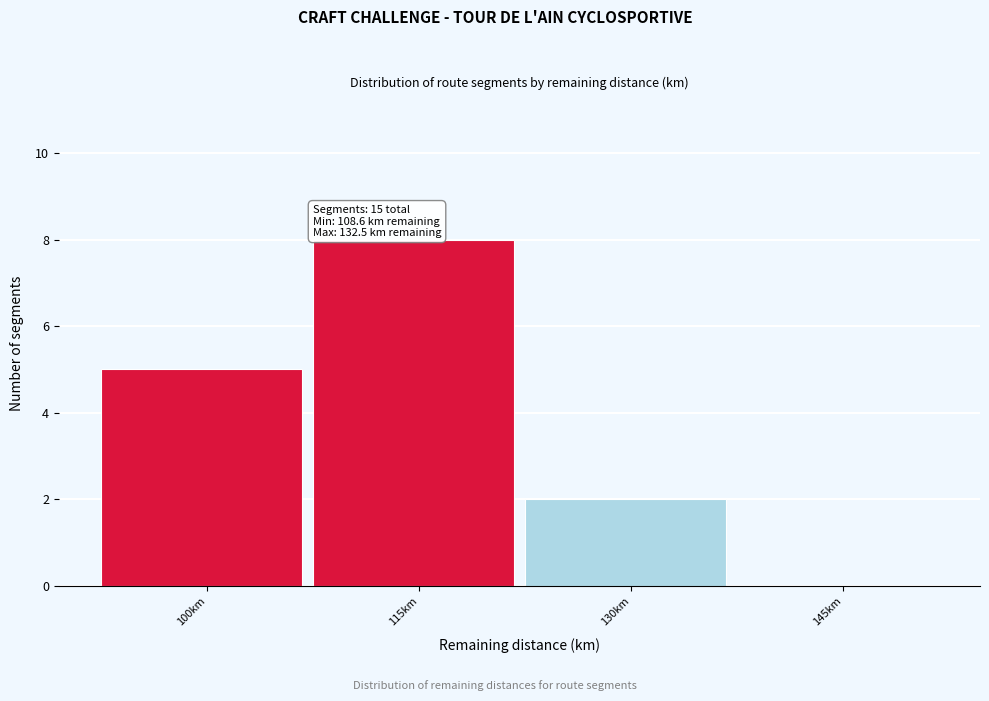

Reading left to right, what are all the values shown in this chart?

100km=5	115km=8	130km=2	145km=0